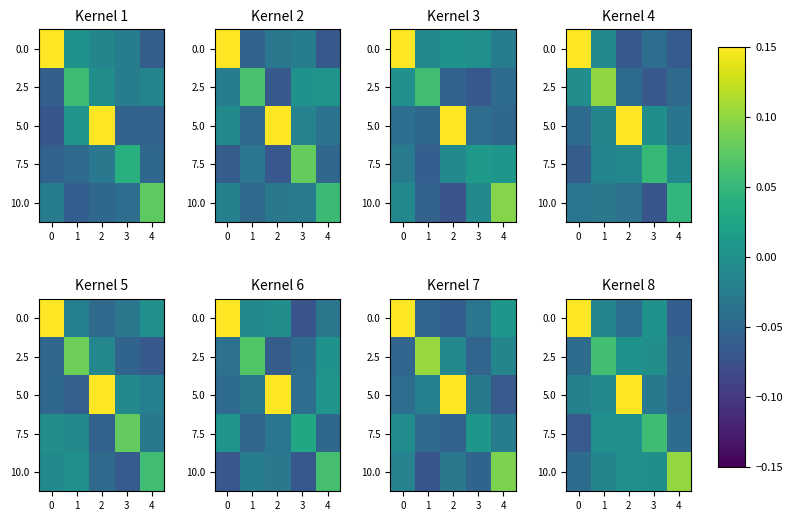

What is the sum of all 5.0 values?

0.1